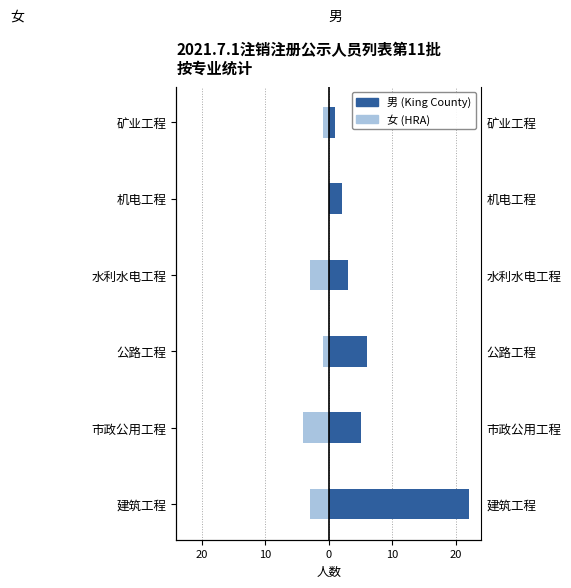

The 男 series shows 1 at 矿业工程. True or false?

False